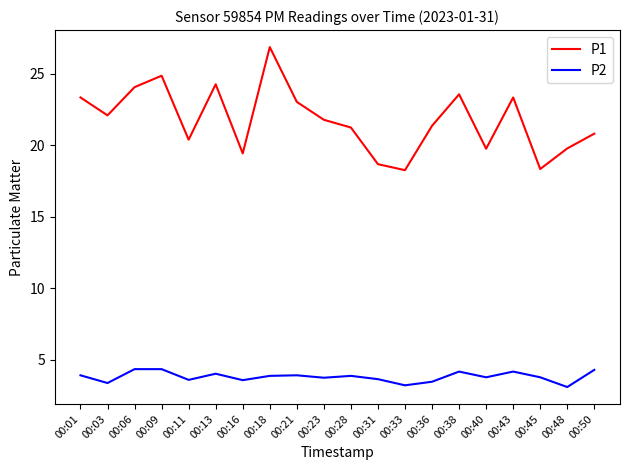

In P1, how many points are lower than both neighbors (excluding endpoints)?

6